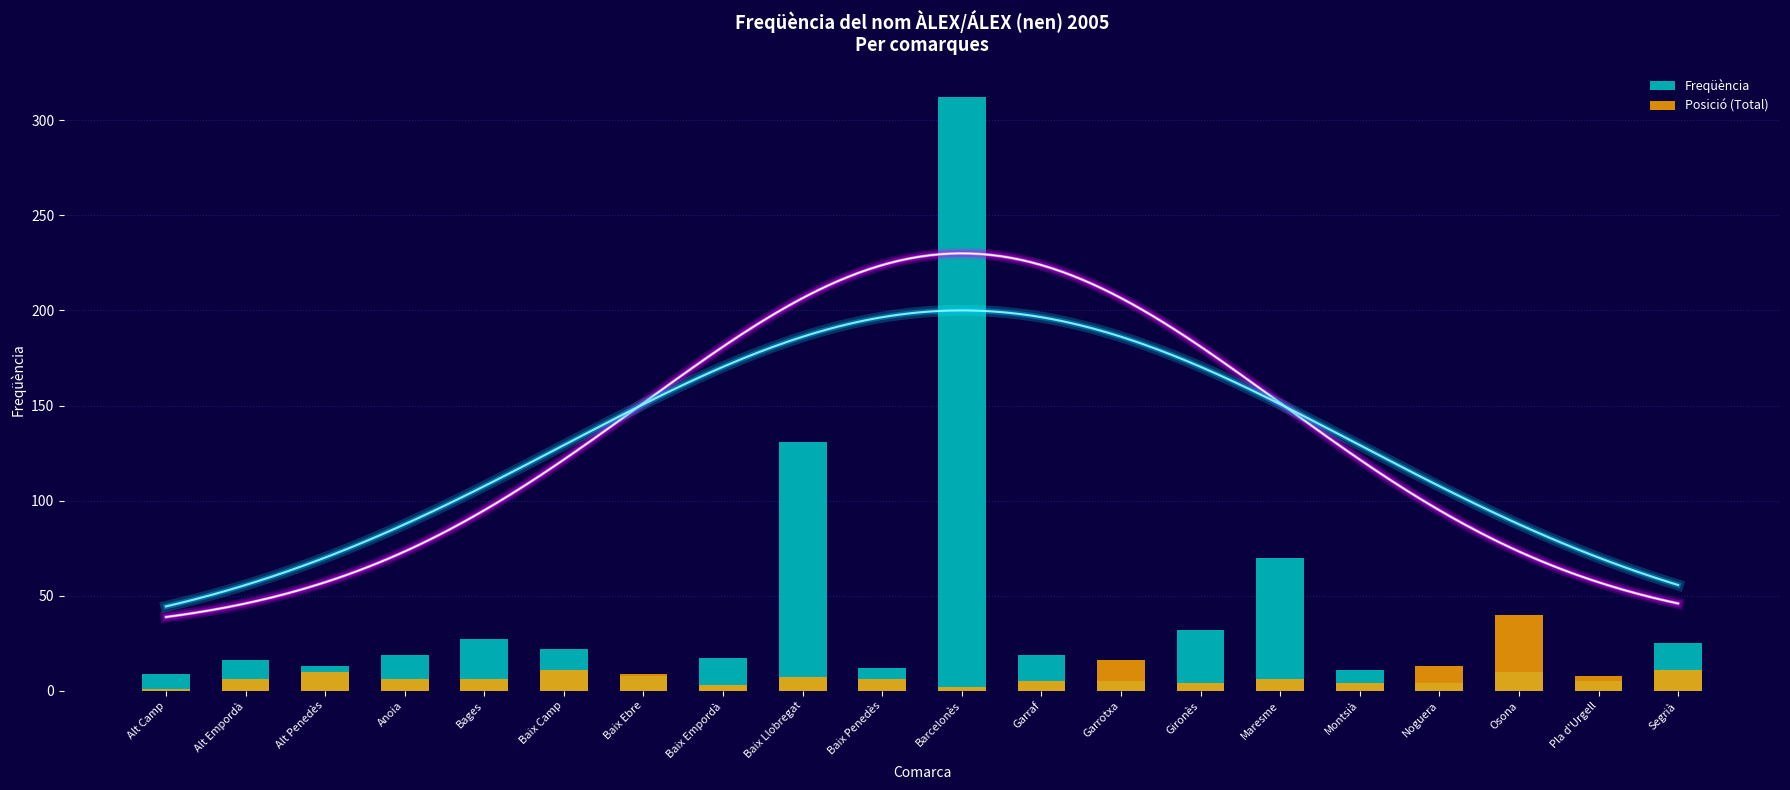

Reading right to left, list all the values displayed in this chart.

Freqüència: 25	5	10	4	11	70	32	5	19	312	12	131	17	8	22	27	19	13	16	9
Posició (Total): 11	8	40	13	4	6	4	16	5	2	6	7	3	9	11	6	6	10	6	1